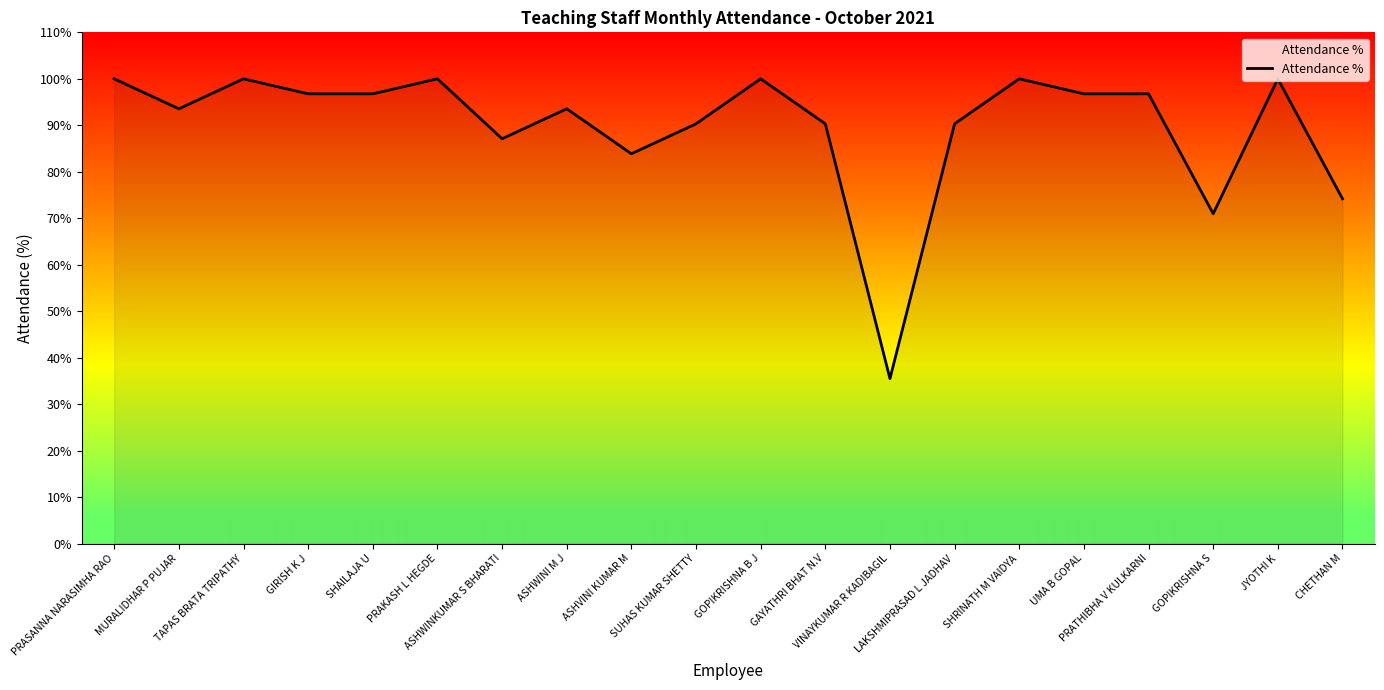

Approximately how many times larger is the value at LAKSHMIPRASAD L JADHAV compared to UMA B GOPAL?

0.9